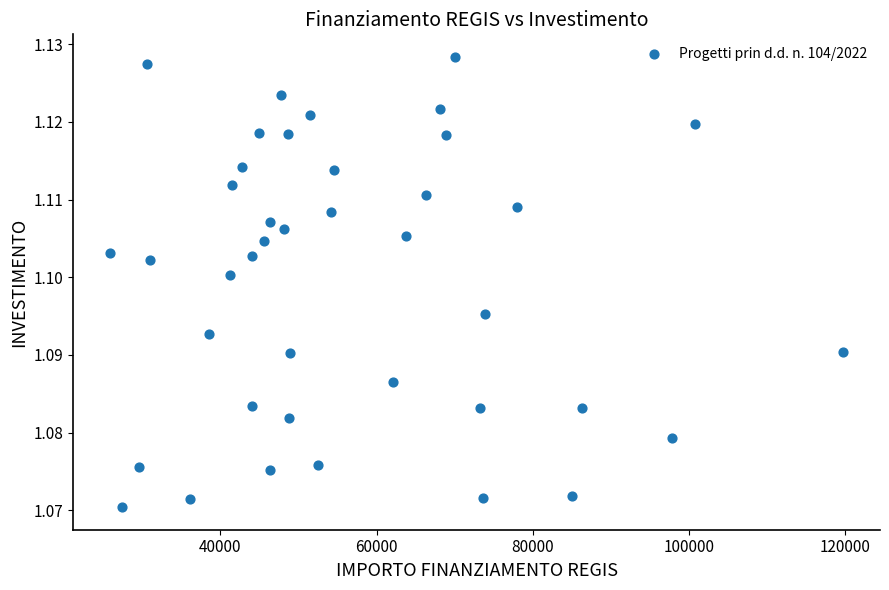

What is the range of X values (max minus min)?

93941.0